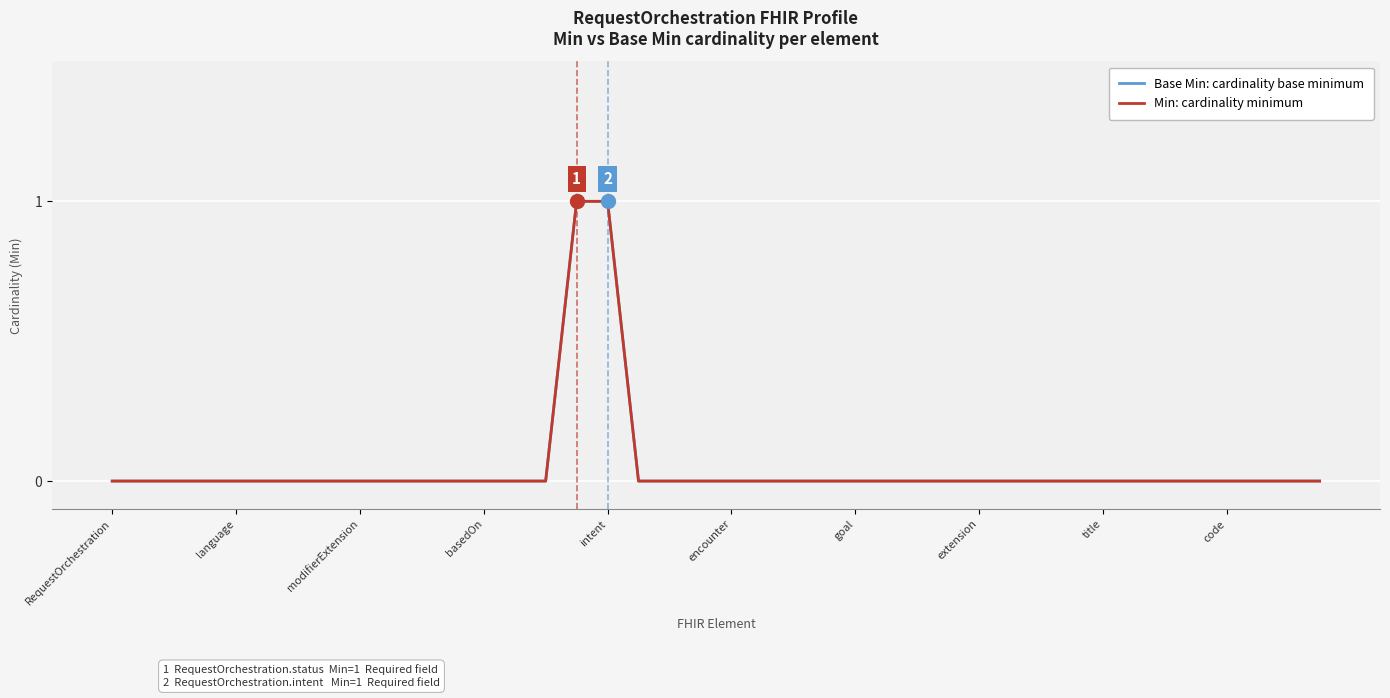

Does the chart display data point markers on the line(s)?

No